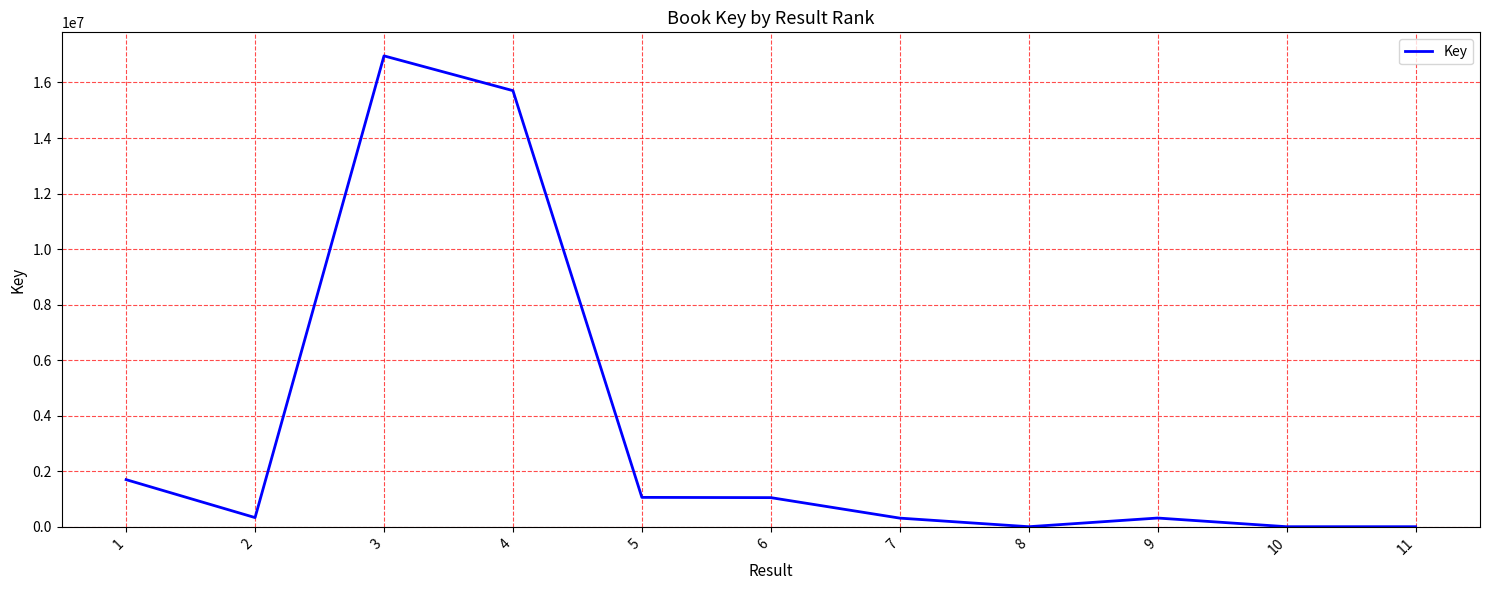

Approximately how many times larger is the value at 3 compared to 5?

16.0